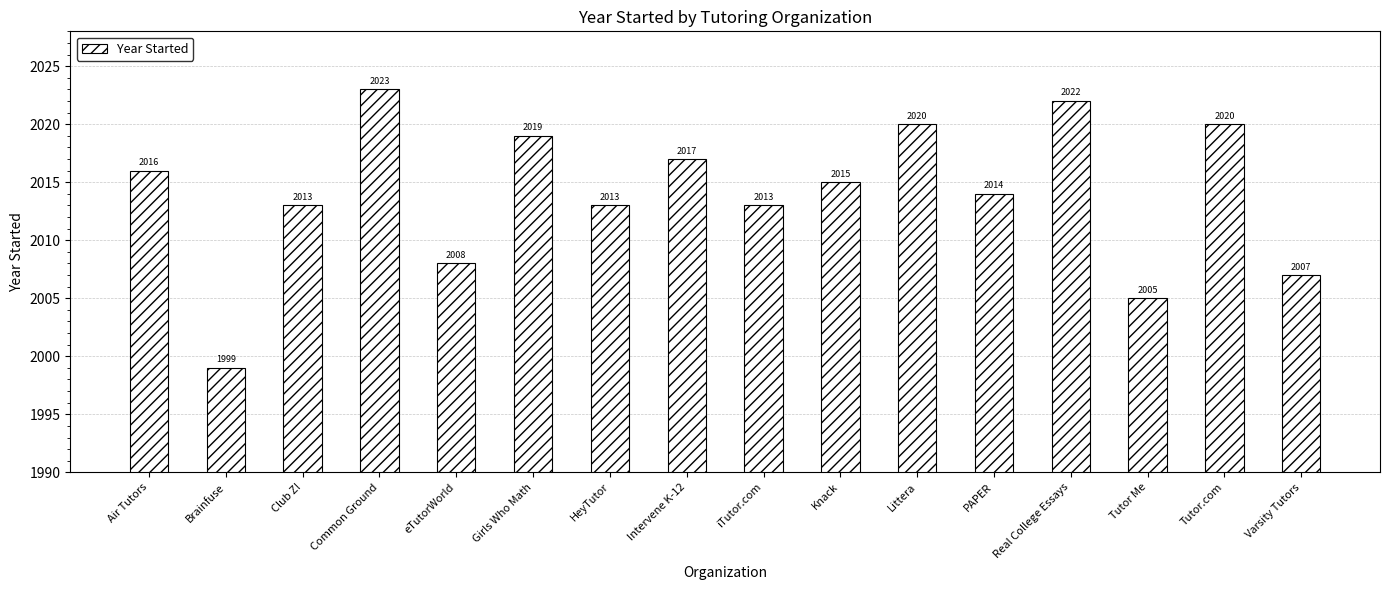

The chart shows a value of 2007 at Varsity Tutors. True or false?

True